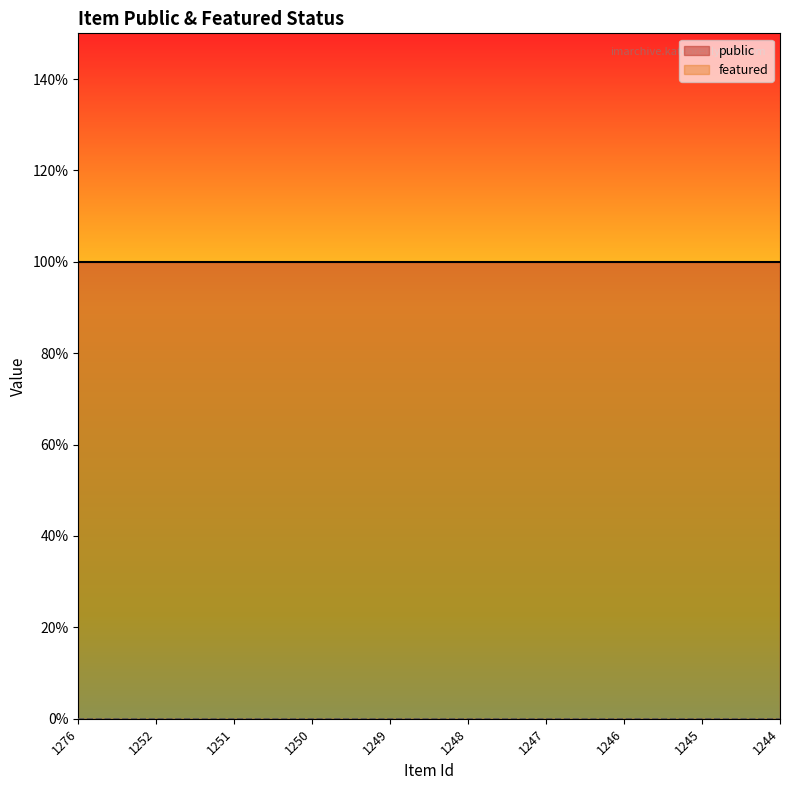

Which series has the widest spread of values?

public